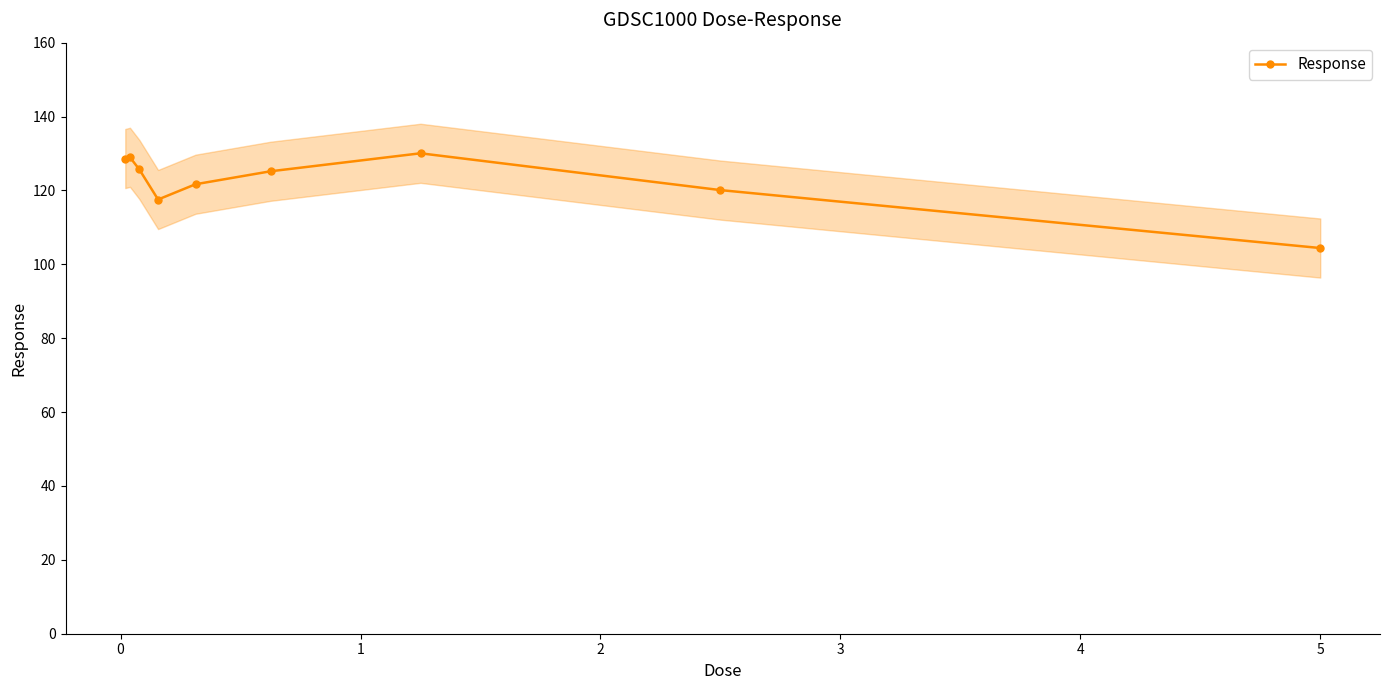

How many interior local valleys does the Response series have?

1